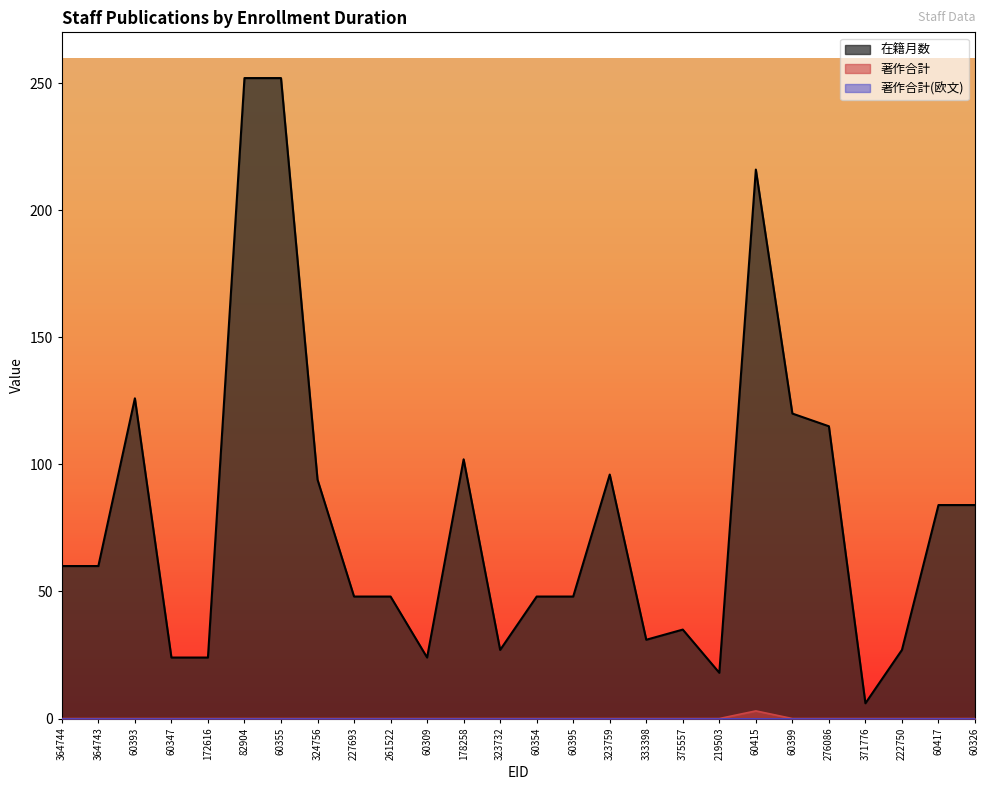

Which series has the largest range (max minus min)?

在籍月数